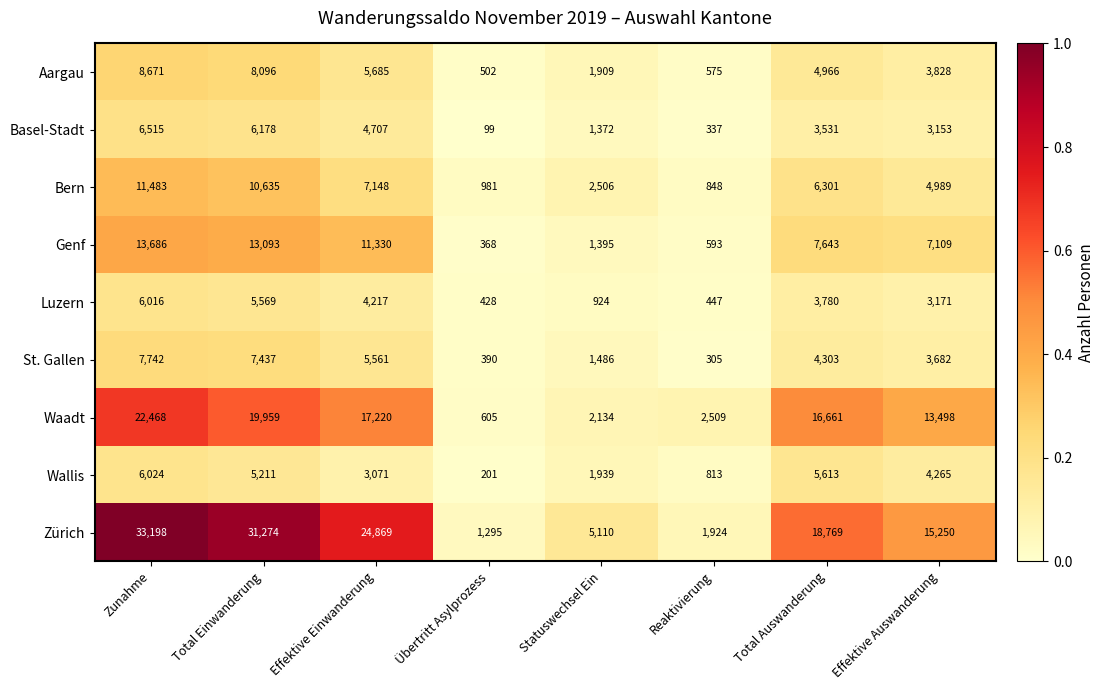

What is the difference between the Bern values at Total Einwanderung and Total Auswanderung?

4334